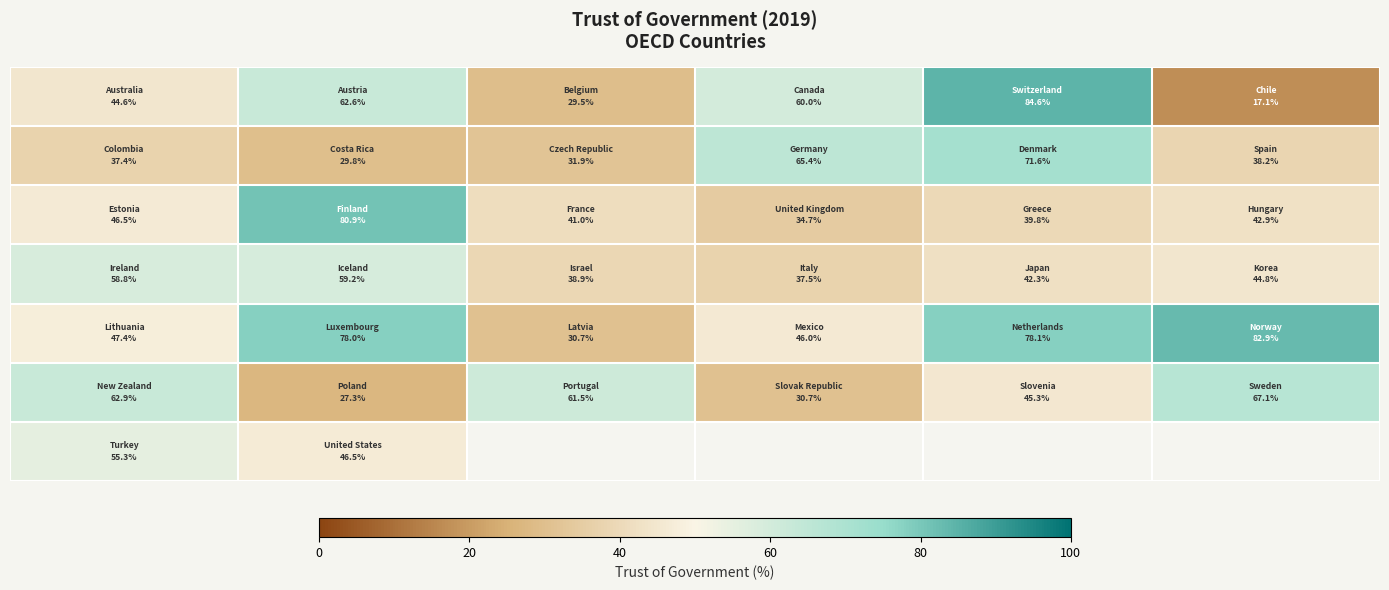

What is the spread (max minus min) of values at 60?

34.7